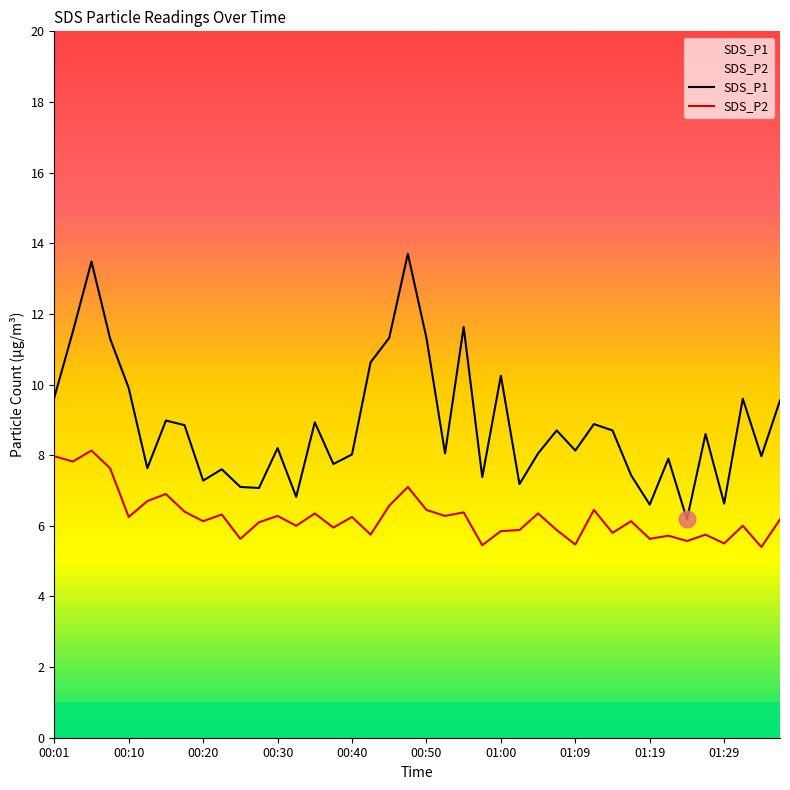

Rank the series by their average value, from lowest to highest.

SDS_P2, SDS_P1